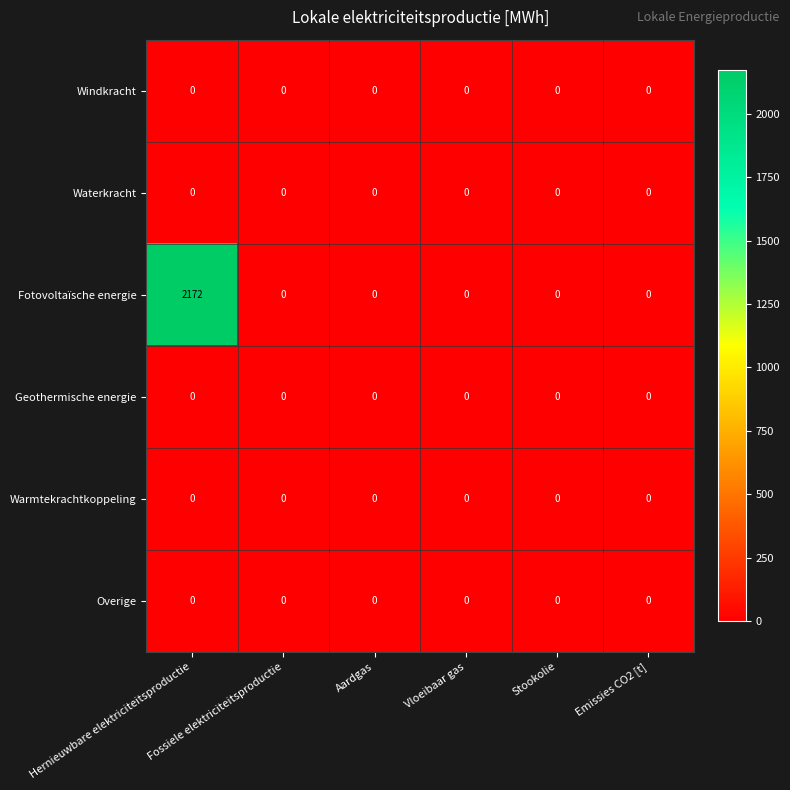

How many categories are shown in the chart?

6